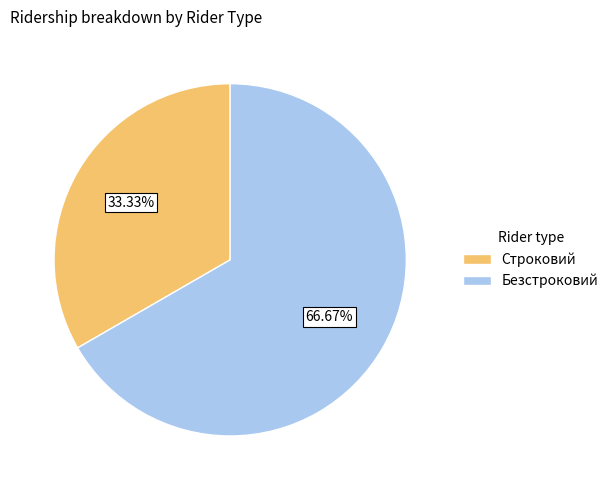

Is there a majority slice in this chart?

Yes